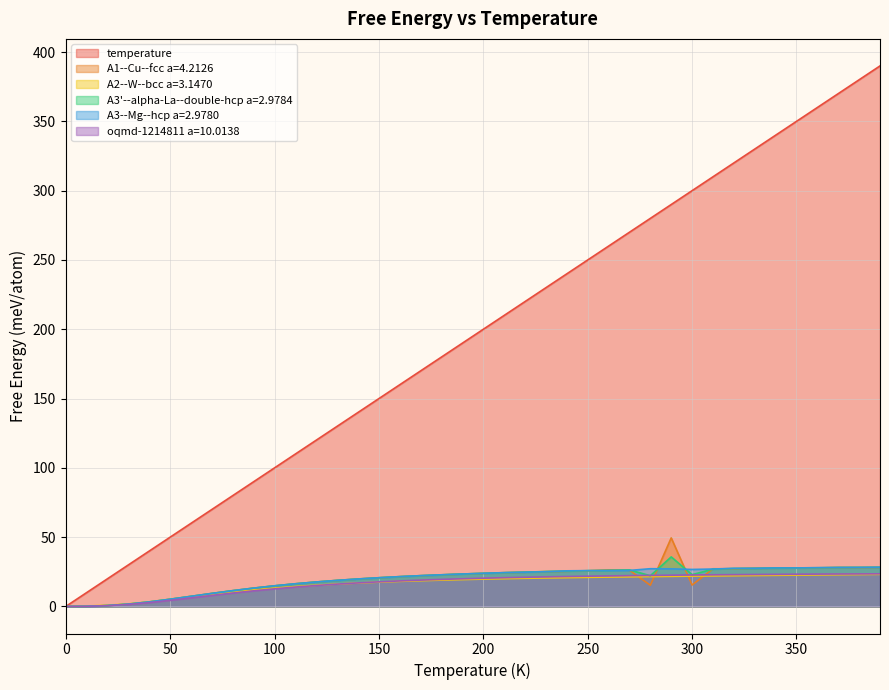

How many lines are shown in the chart?

6